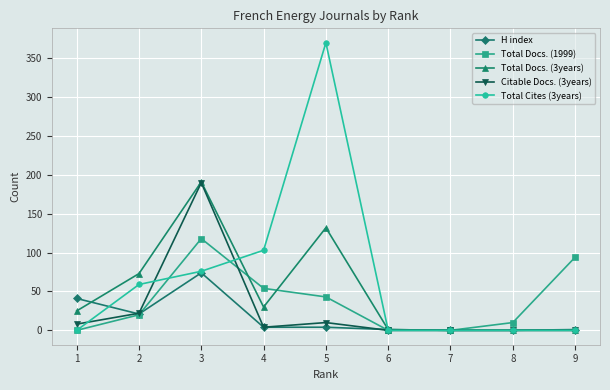

At which category is the sum across all series the highest?

3